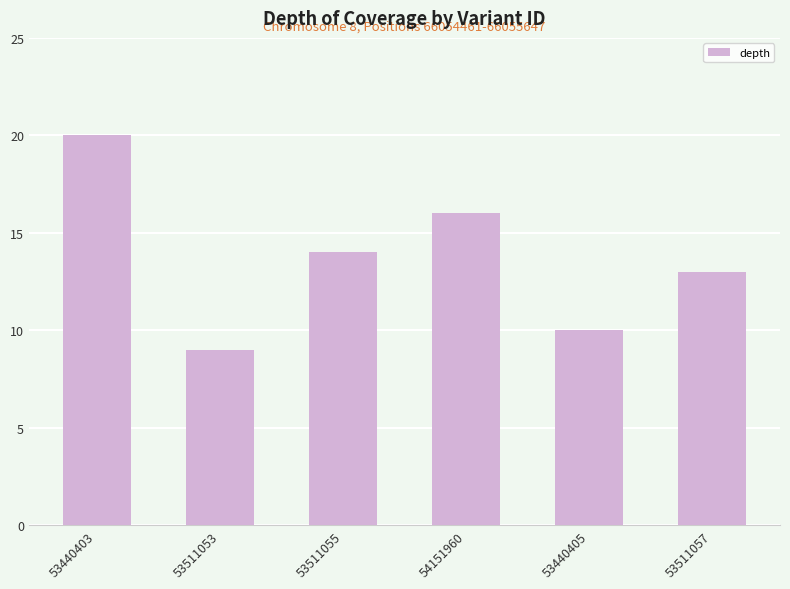

True or false: the data shows 14 at 53511055.

True